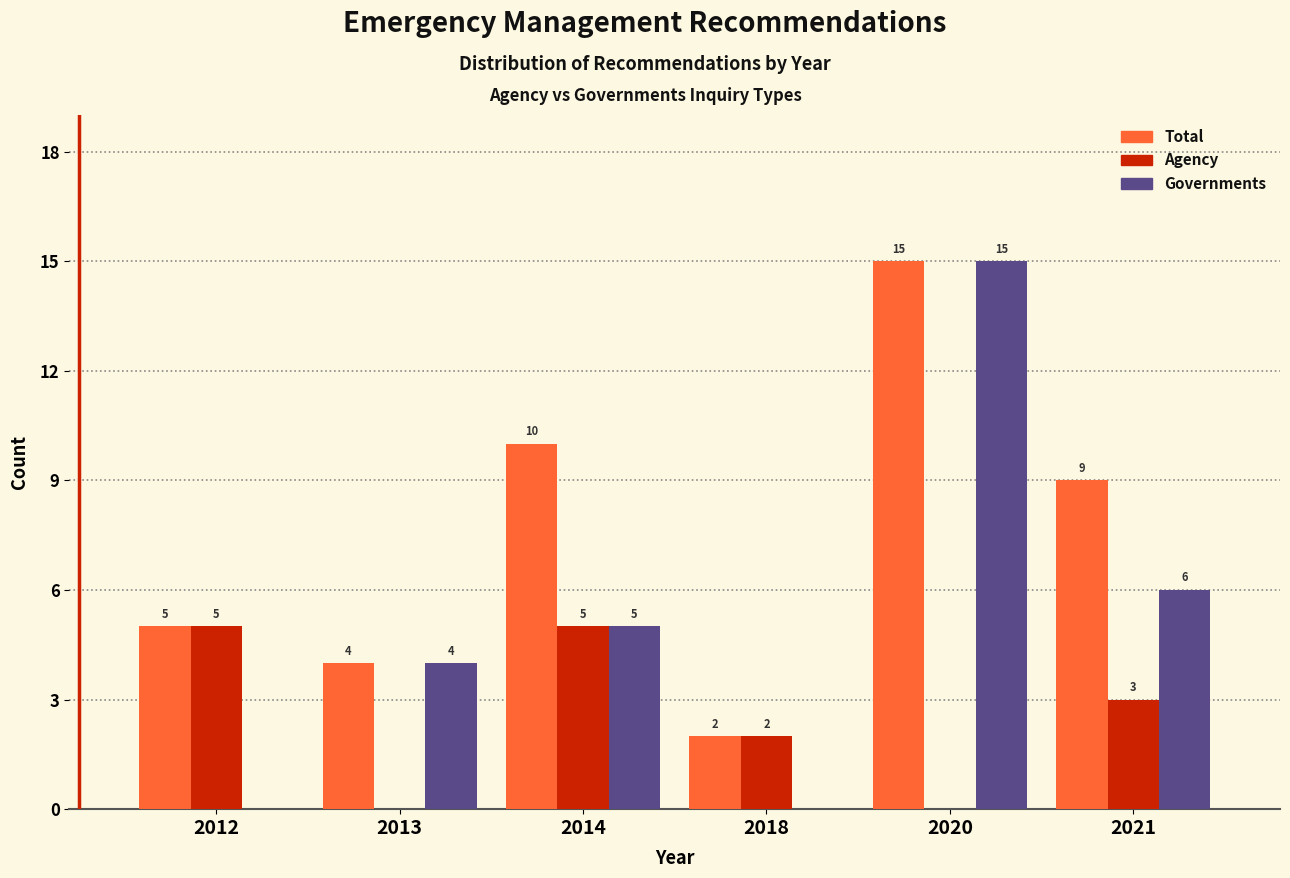

Reading left to right, transcribe all the data shown in this chart.

Total: 2012=5	2013=4	2014=10	2018=2	2020=15	2021=9
Agency: 2012=5	2013=0	2014=5	2018=2	2020=0	2021=3
Governments: 2012=0	2013=4	2014=5	2018=0	2020=15	2021=6